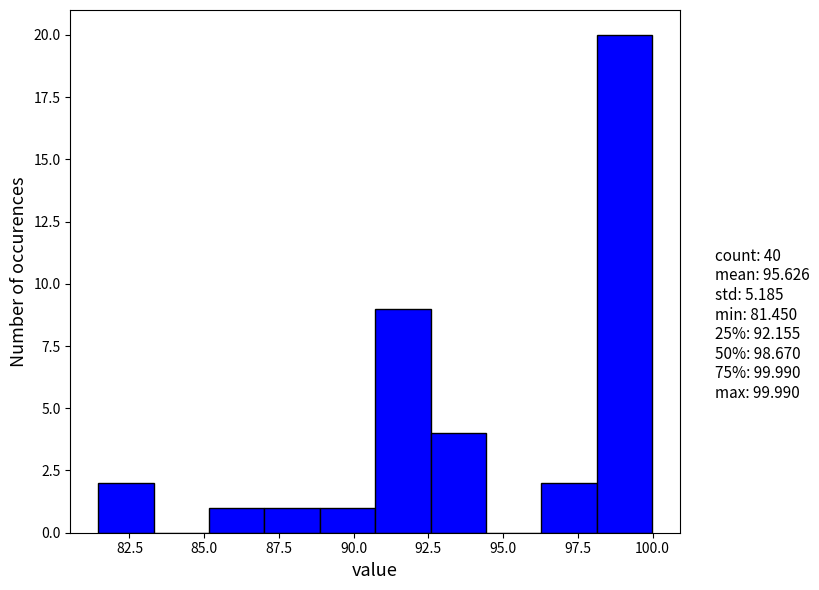

Around what value on the x-axis is the tallest bar? Give the approximate position of its centre, as read against the axis.

99.0